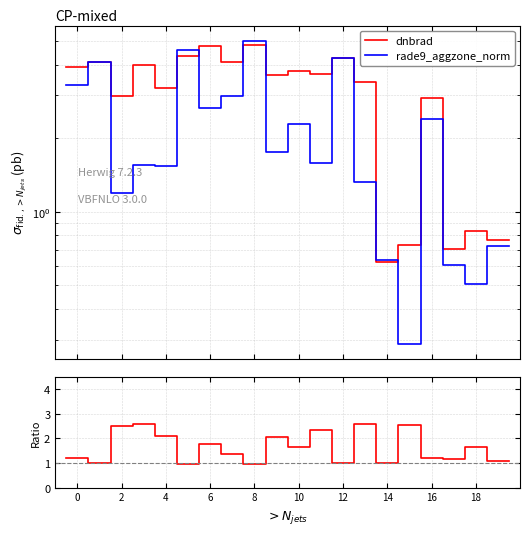

How many intersections are there between dnbrad and rade9_aggzone_norm?

8